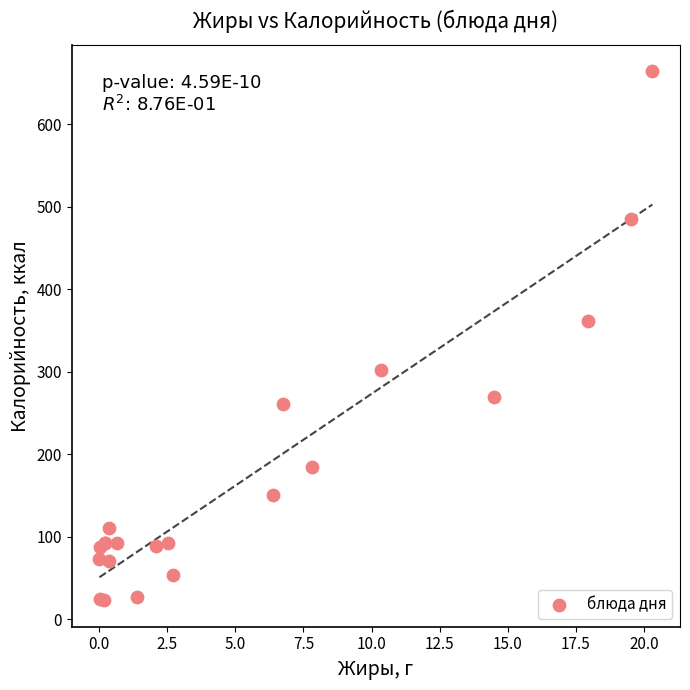

What Y value in the scatter plot is closest to 343?

362